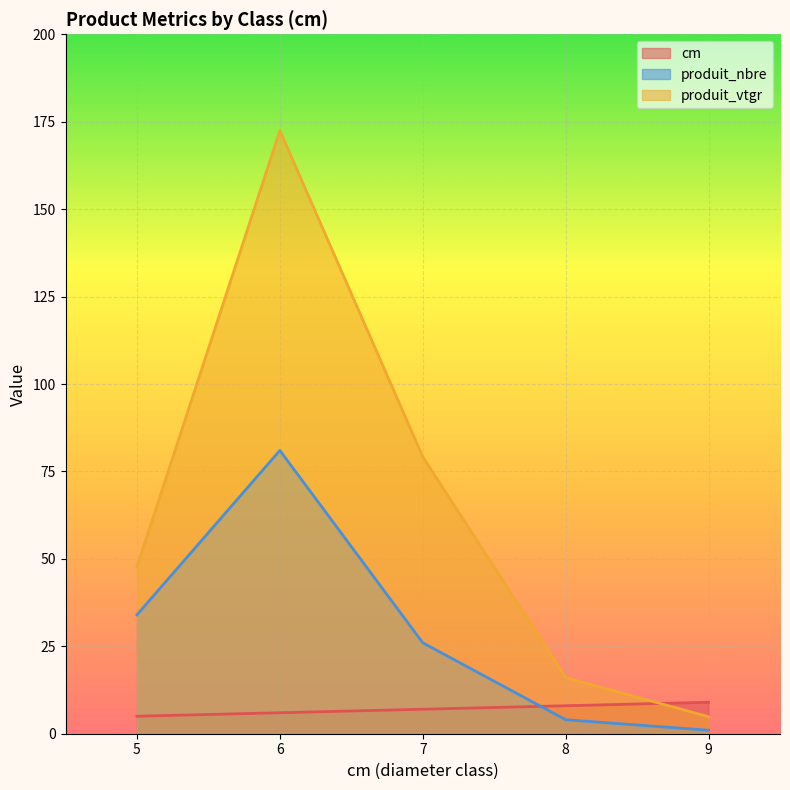

The produit_vtgr series shows 47.8 at 5. True or false?

True